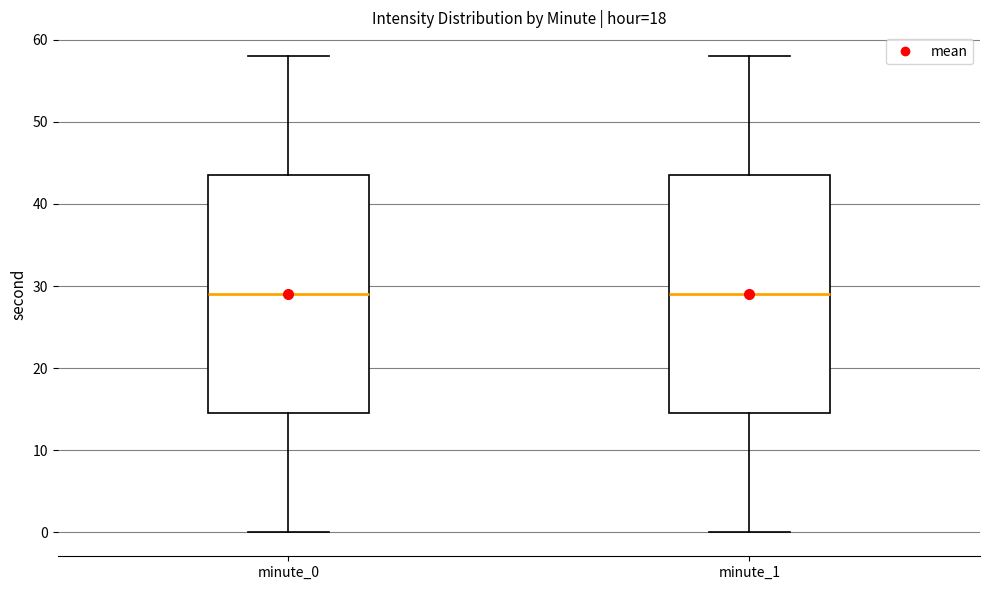

Reading left to right, transcribe this box plot: for each box, give where its median line is, the range the box spans, and where its two whiskers end, as read against the y-axis. The values are not printed on the chart, so give them approximately, as read against the axis.

minute_0: median 29, box 15 to 44, whiskers 0 to 58
minute_1: median 29, box 15 to 44, whiskers 0 to 58